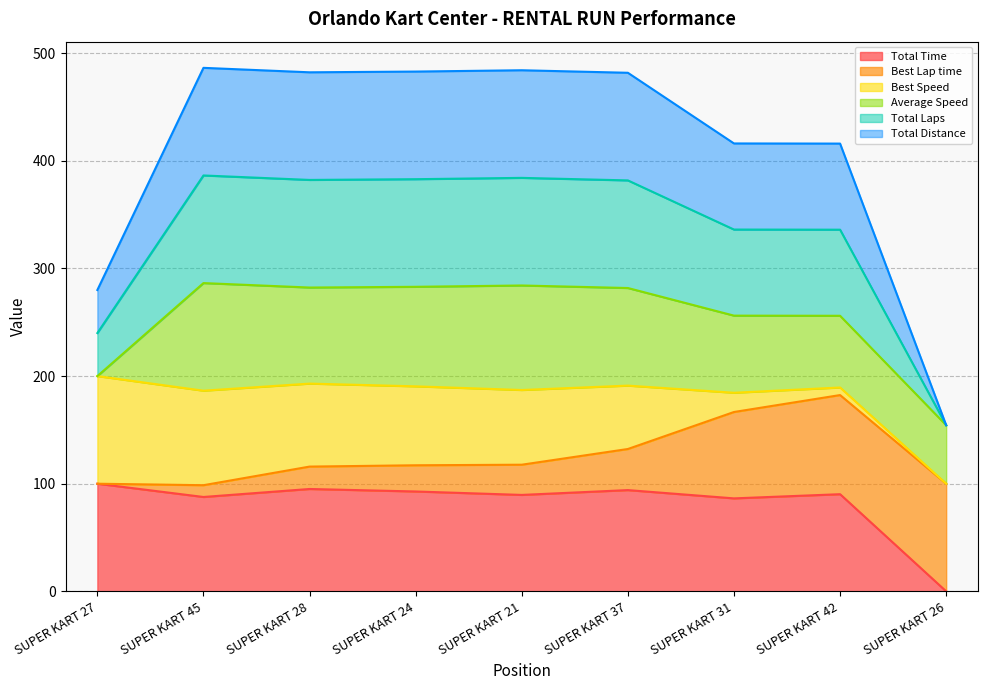

The value of Total Distance at SUPER KART 27 is 121.7. True or false?

False